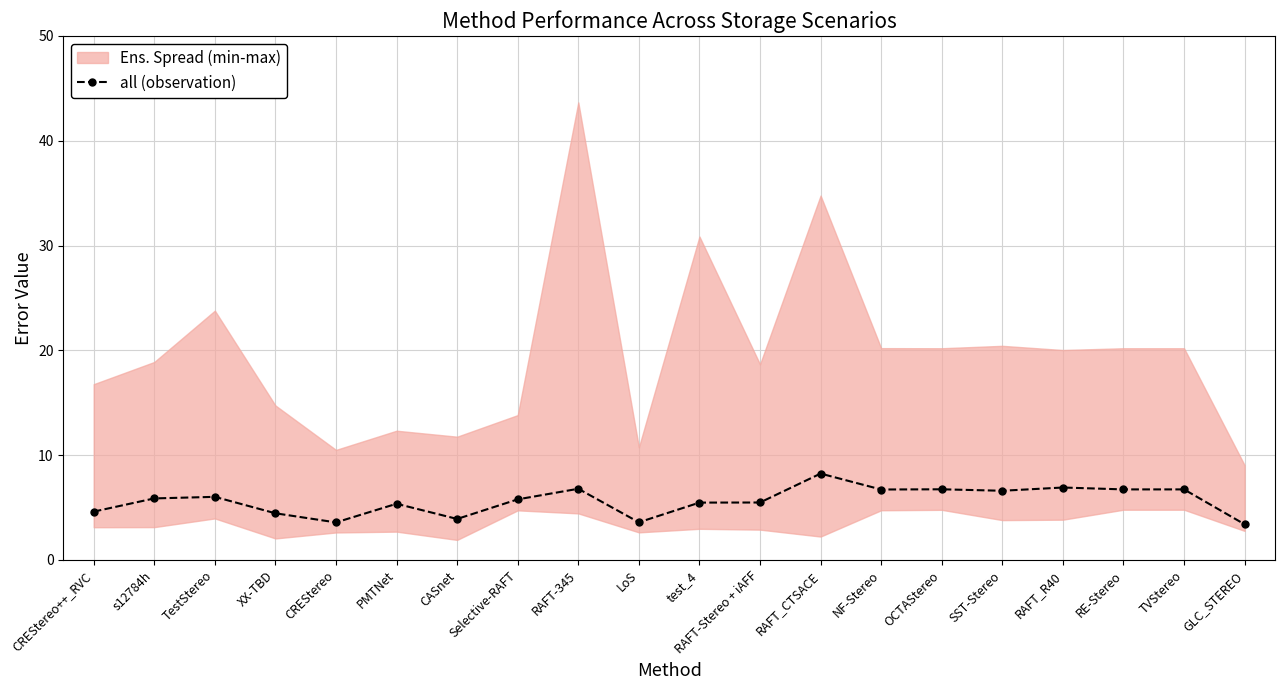

Which label corresponds to the smallest value in the chart?

GLC_STEREO